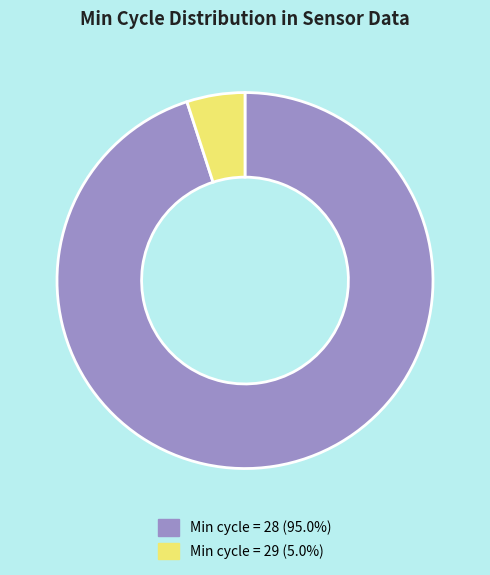

Does any single category account for the majority?

Yes